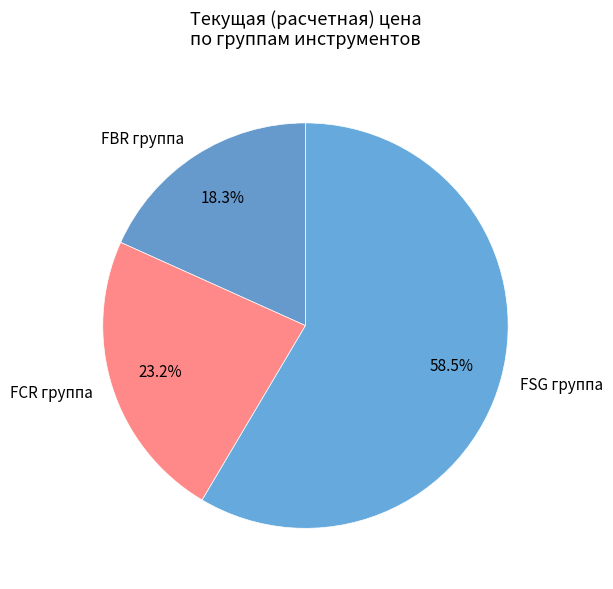

How many segments does this pie chart have?

3